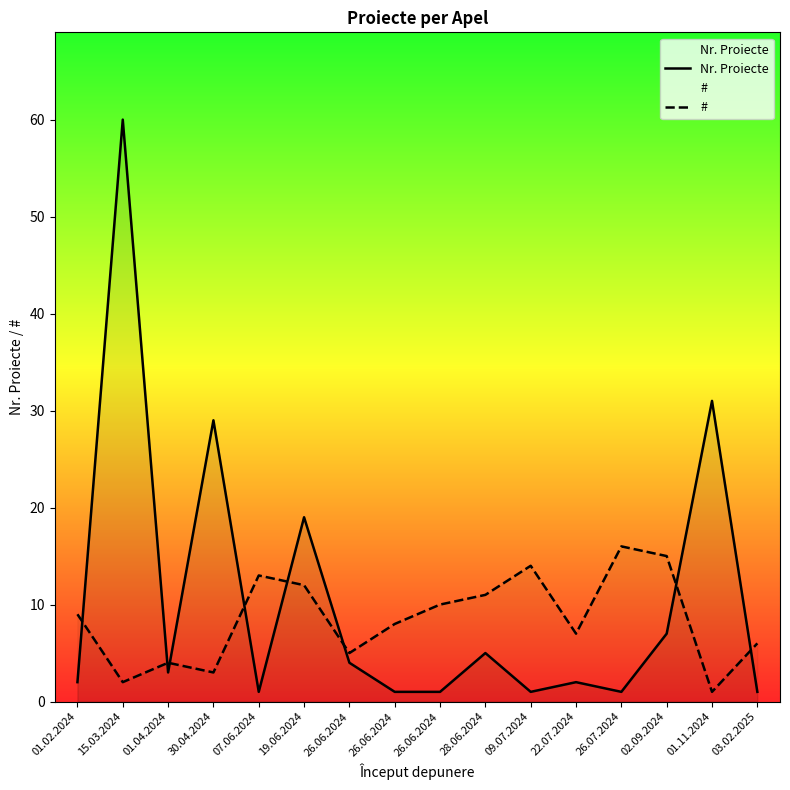

How many lines are shown in the chart?

2